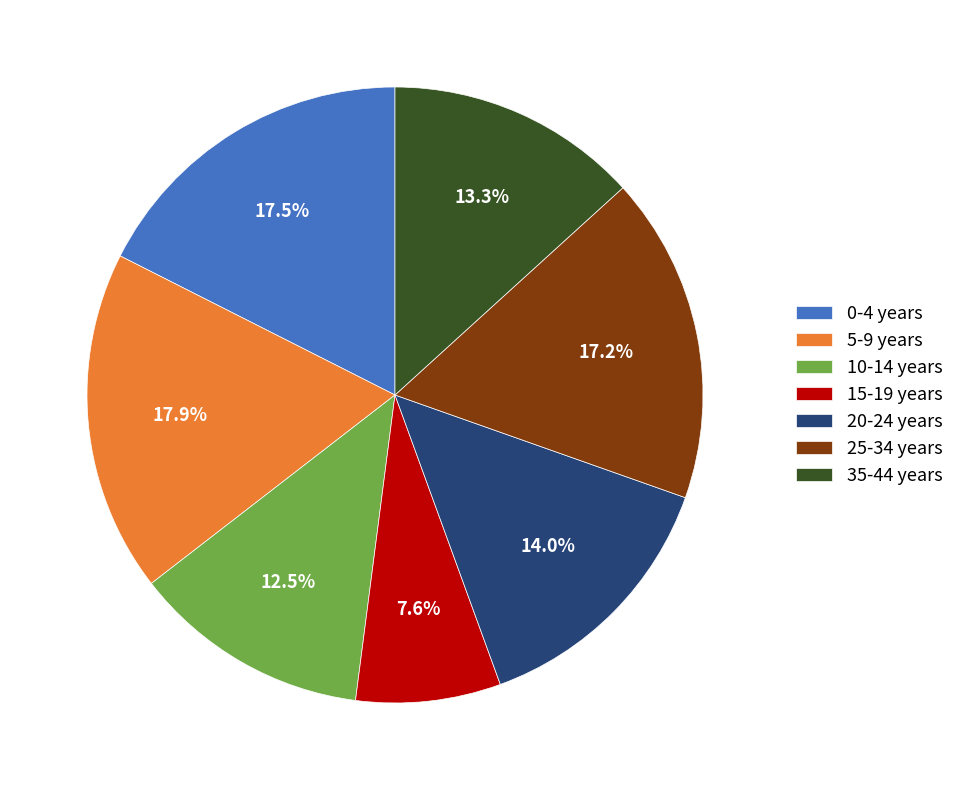

Is the sum of 10-14 years and 0-4 years greater than half?

No